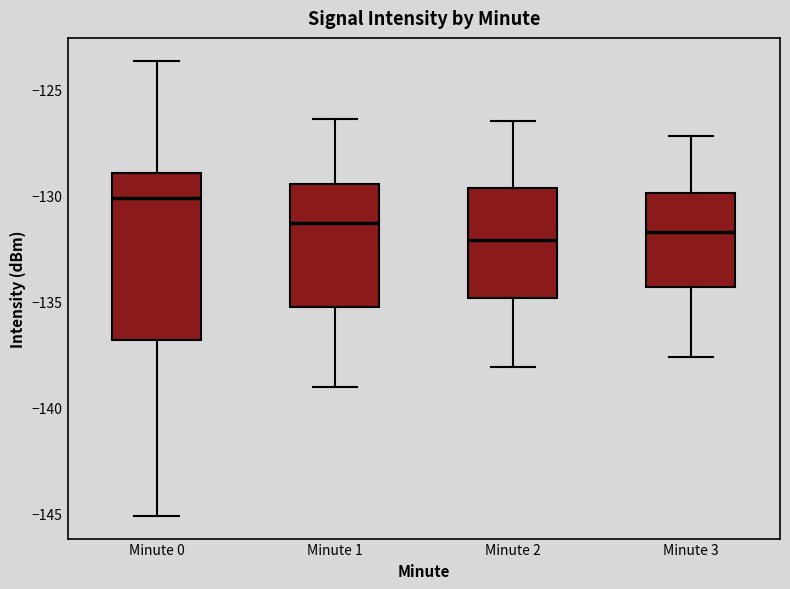

Where is the upper edge of the box for Minute 1 on the y-axis? The values are not printed on the chart, so give them approximately, as read against the axis.

-129.5